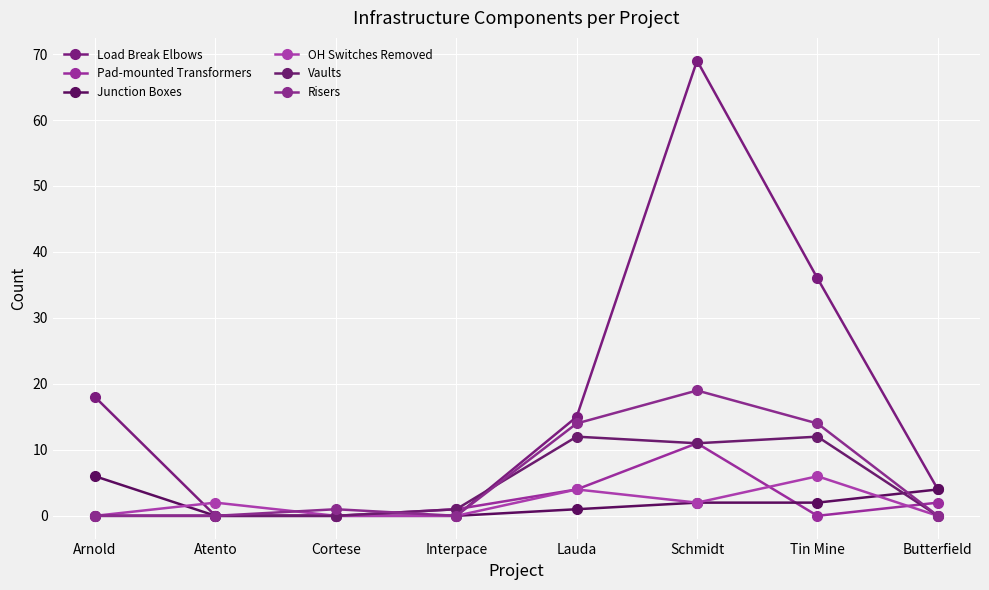

Is this an area chart (filled region under the line)?

No